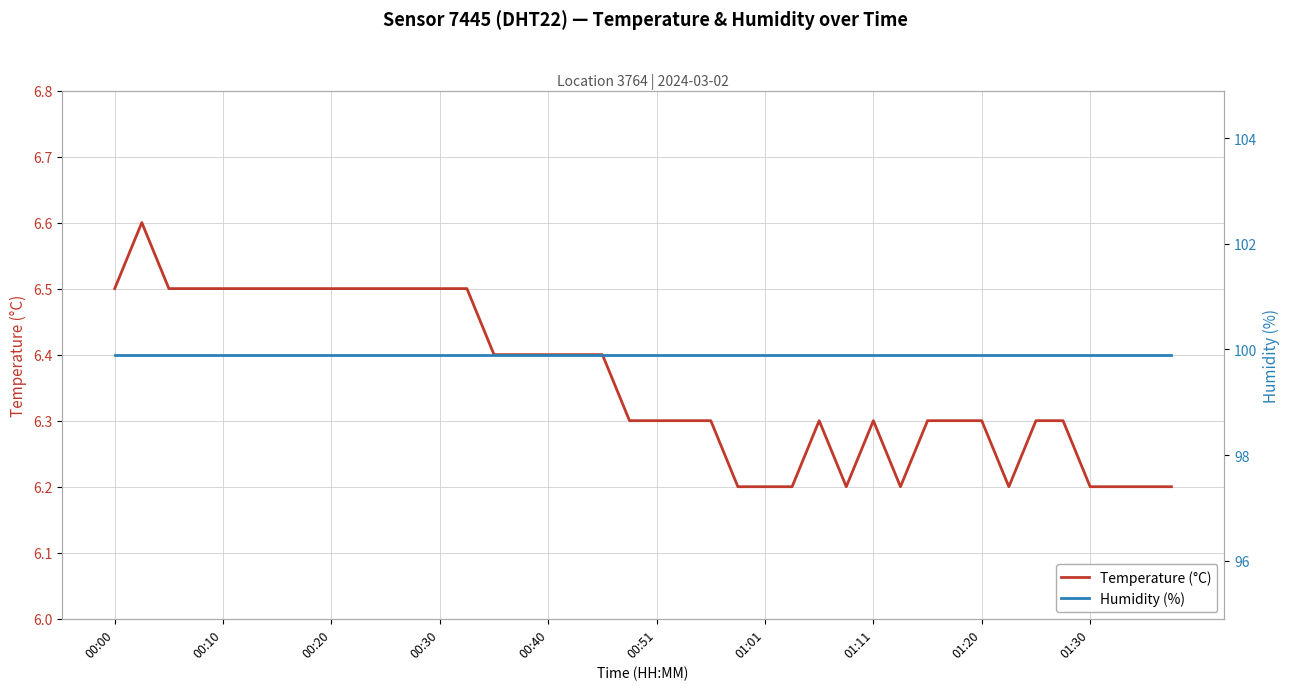

True or false: humidity has a value of 99.9 at 00:20.

True